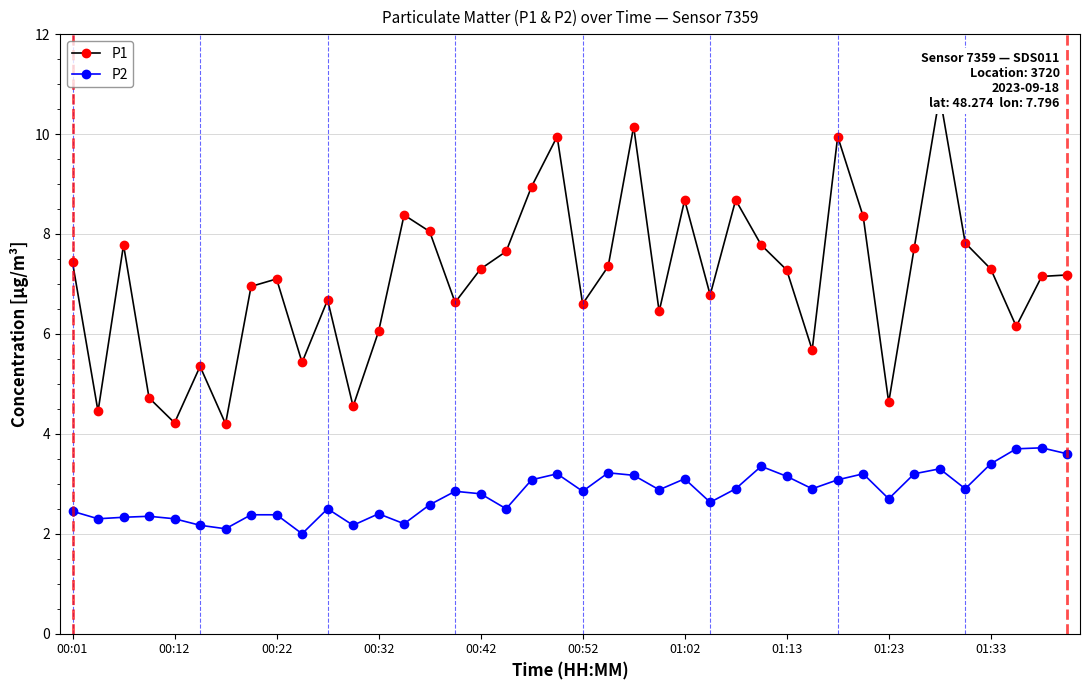

True or false: P1 and P2 cross at least once.

False